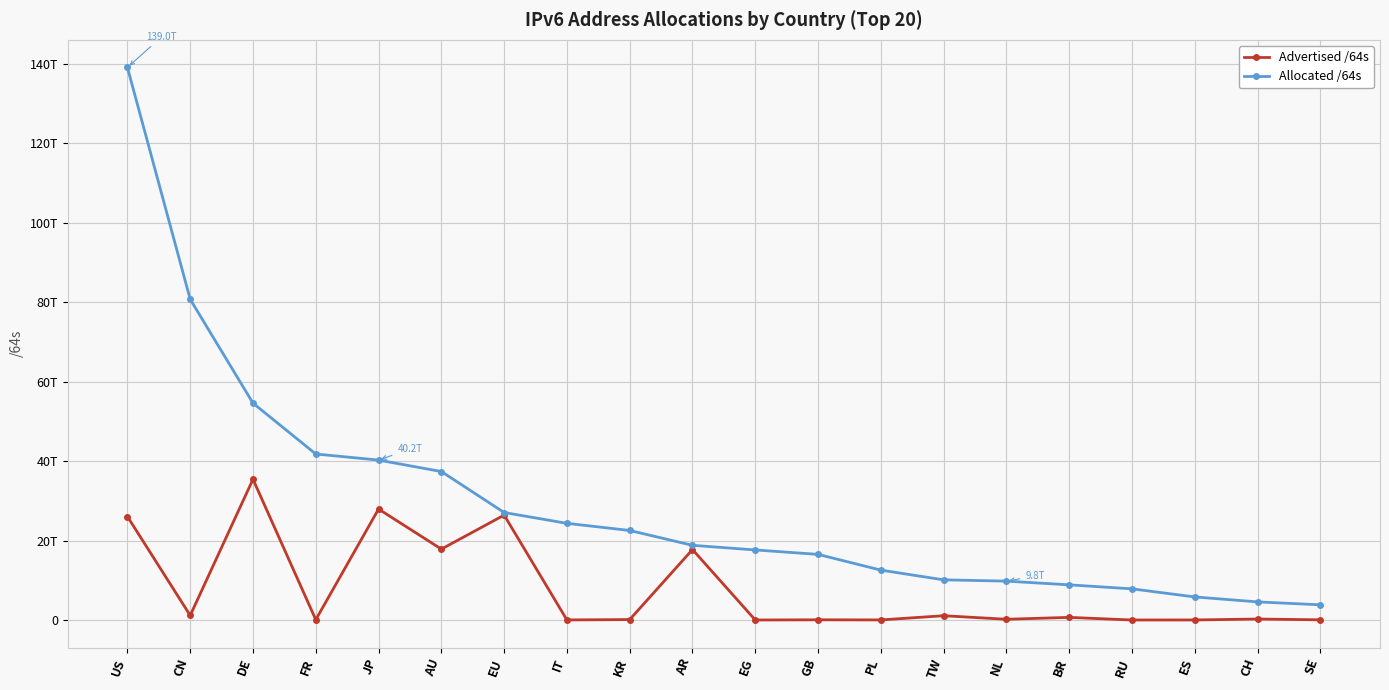

Which series has the widest spread of values?

Allocated /64s